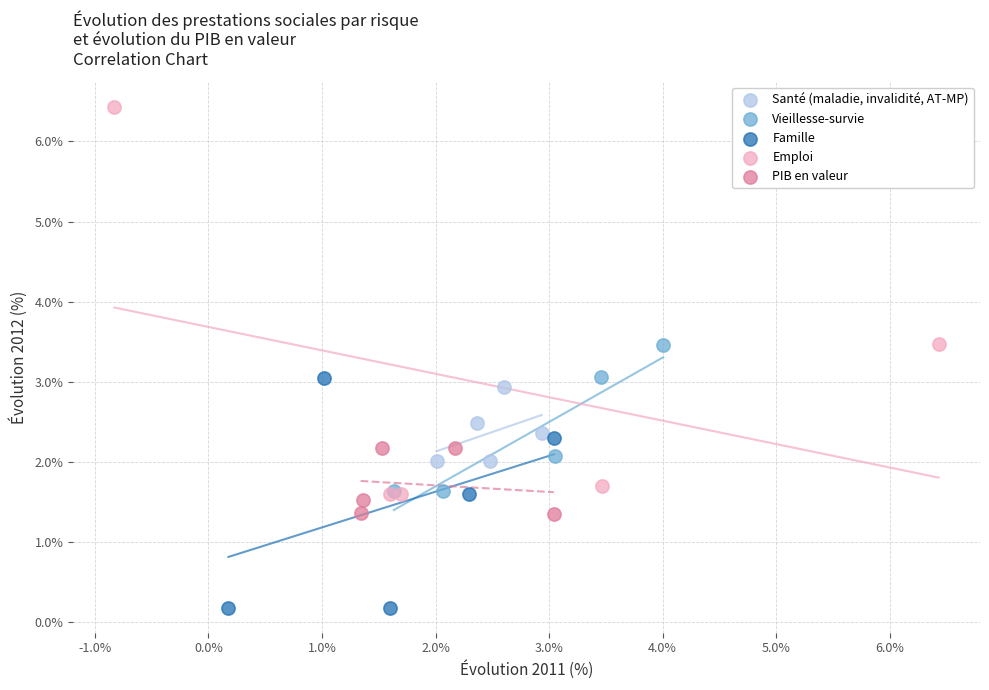

Which series contains the highest Y value?

Emploi